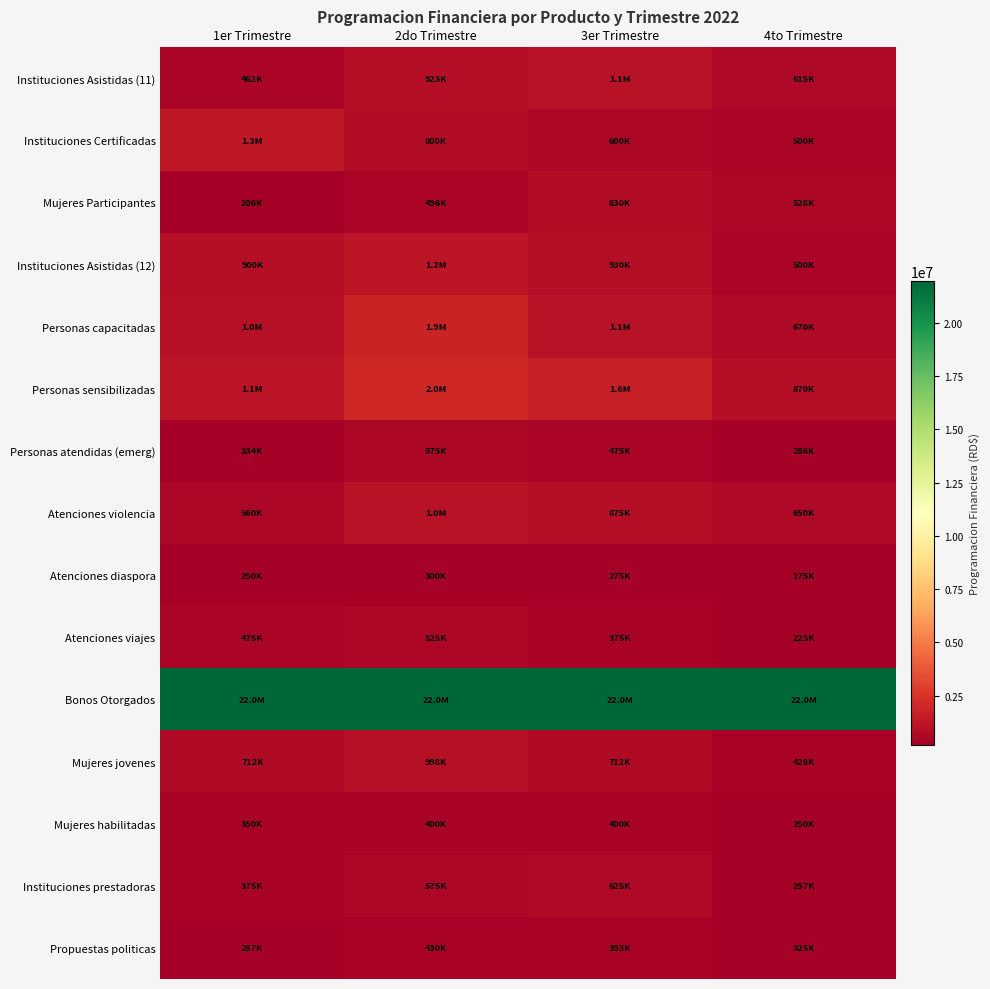

Between 1er Trimestre and 3er Trimestre, which is larger?

3er Trimestre